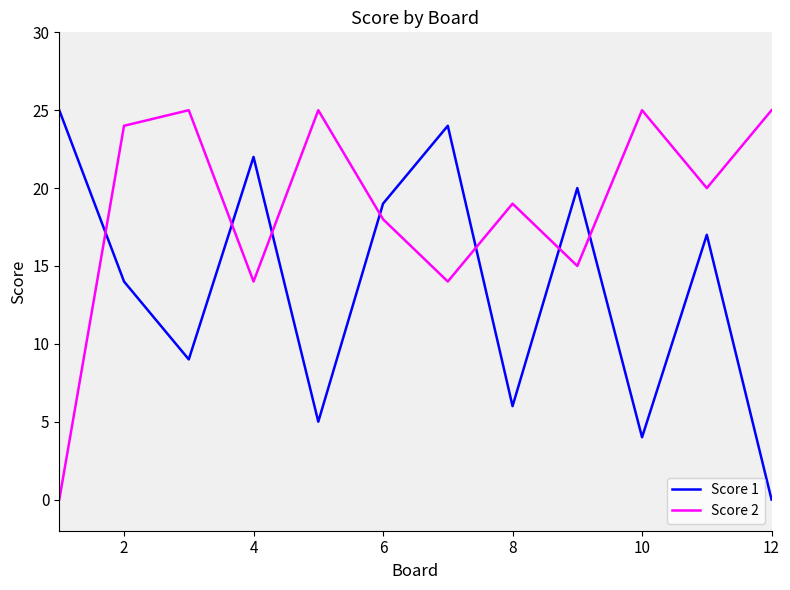

Which series has the largest total across all categories?

Score 2